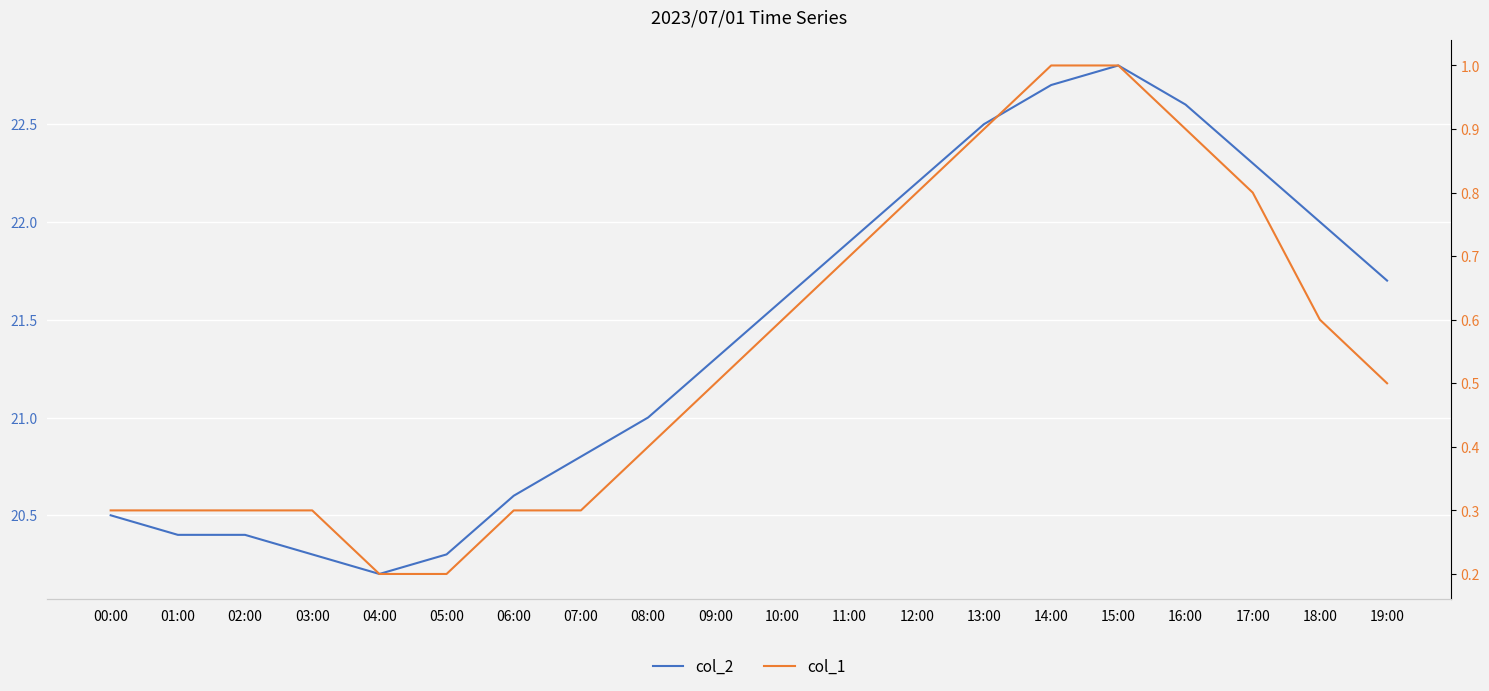

Which series has the widest spread of values?

col_2